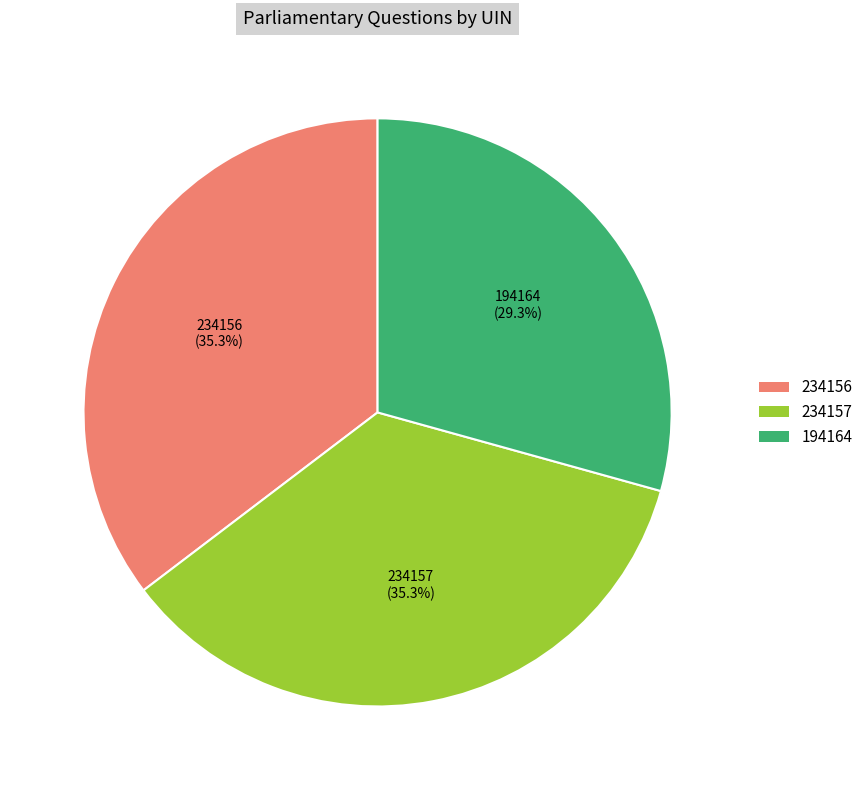

Does any single category account for the majority?

No